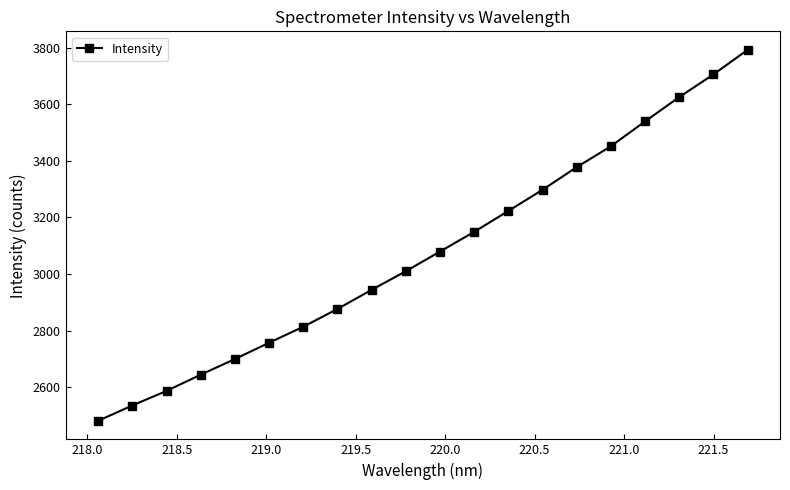

What is the average value?

3079.2